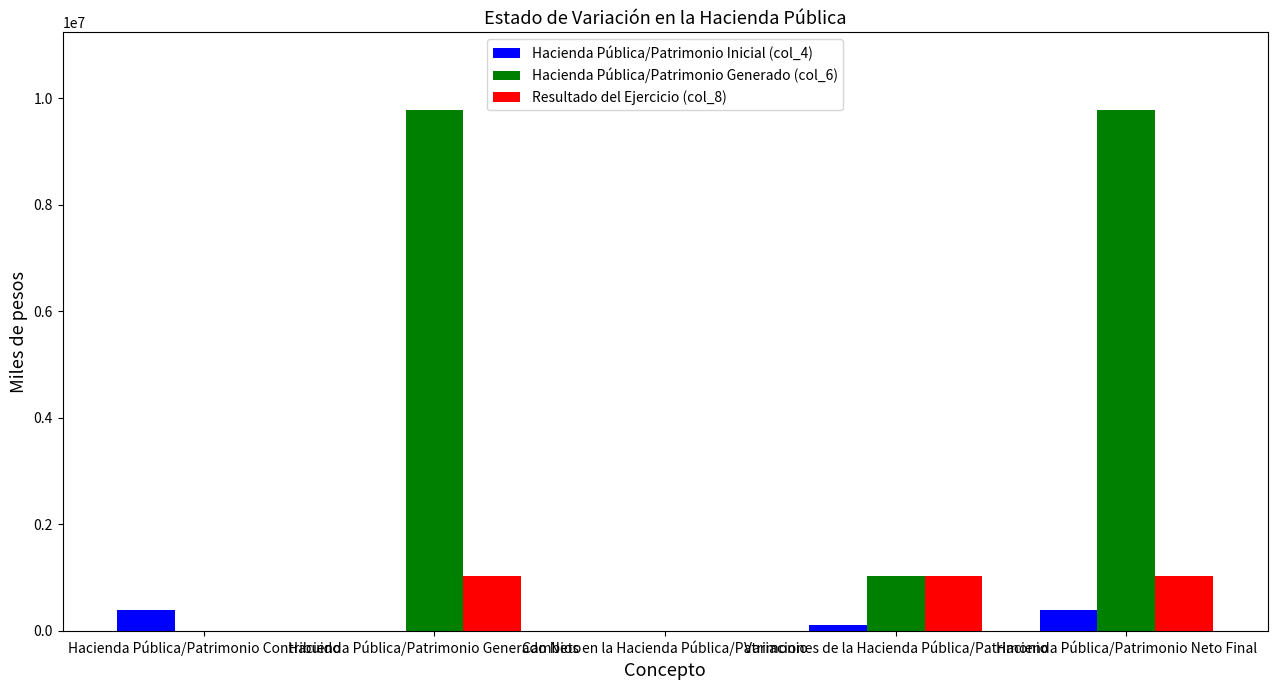

What is the greatest value displayed?

9771205